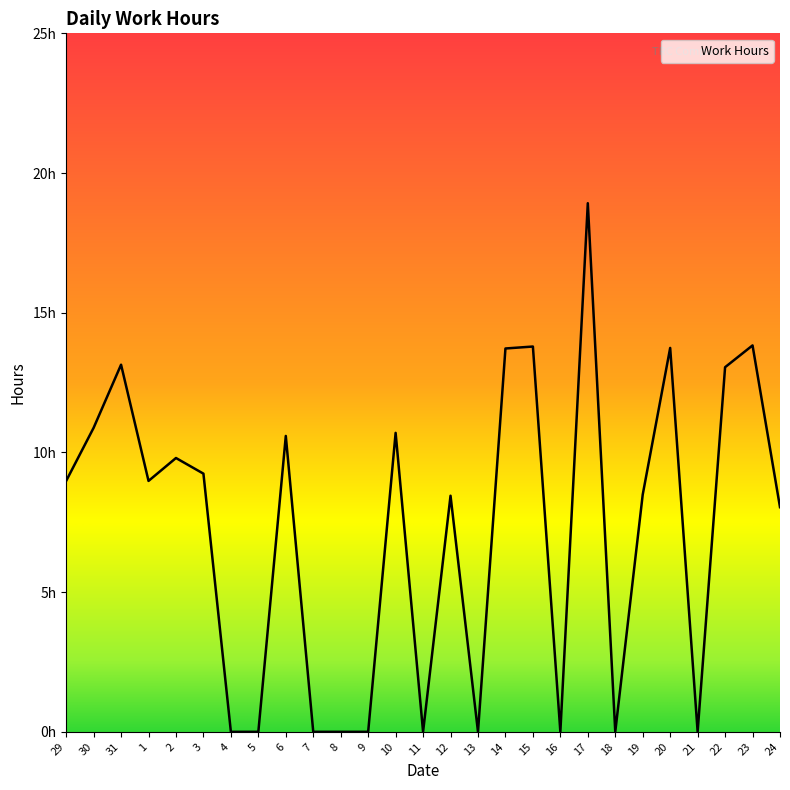

What is the difference between the maximum and minimum values?

18.9